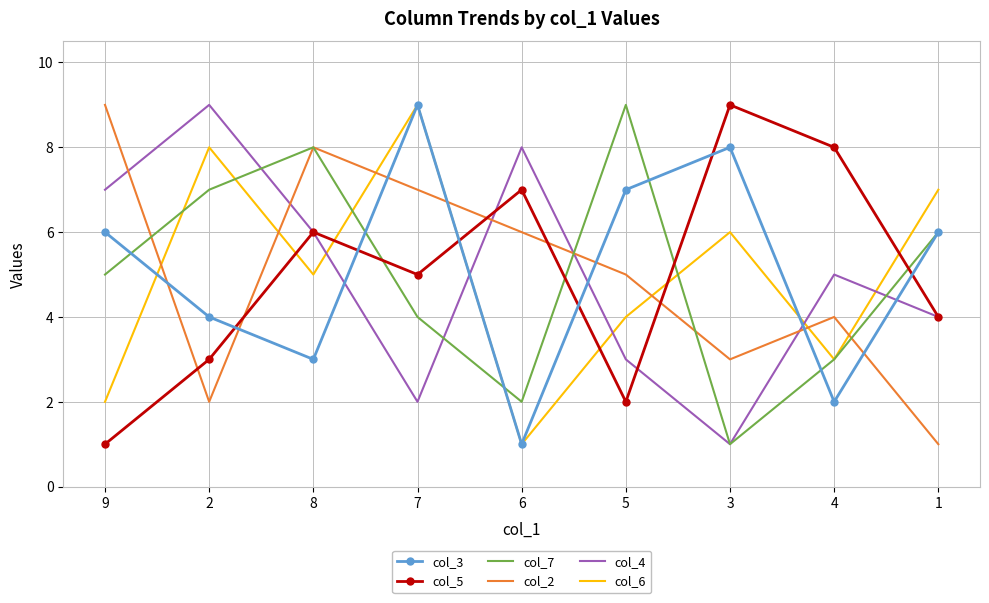

Which category has the lowest value in the col_7 series?

3